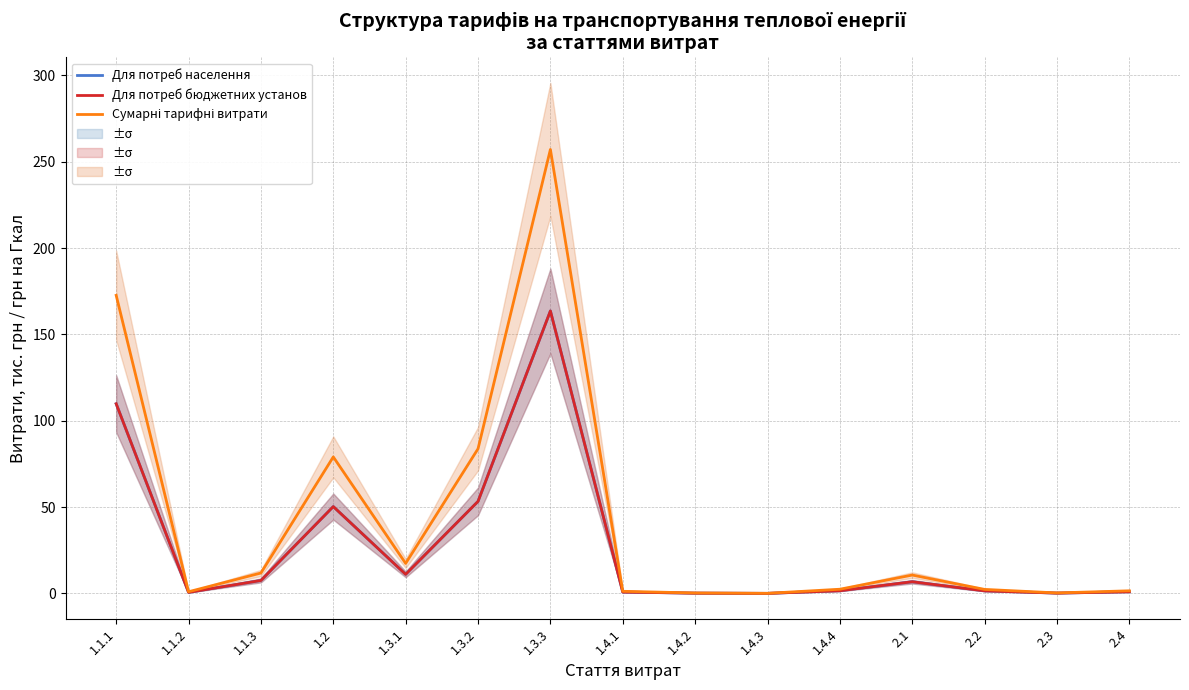

Where is the first local maximum for Для потреб бюджетних установ?

1.2